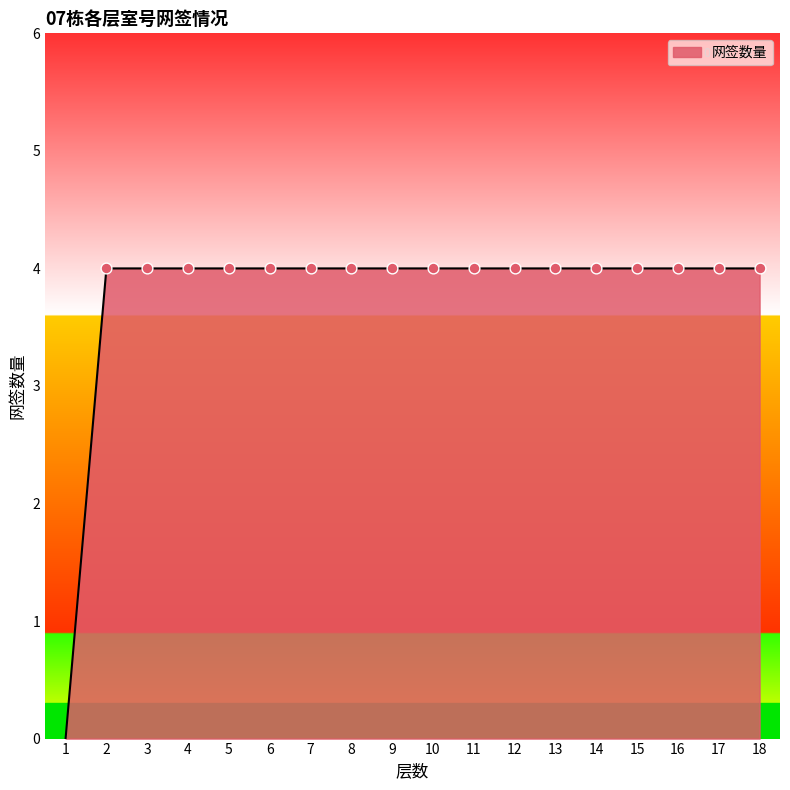

What is the ratio of the value at 16 to the value at 4?

1.0